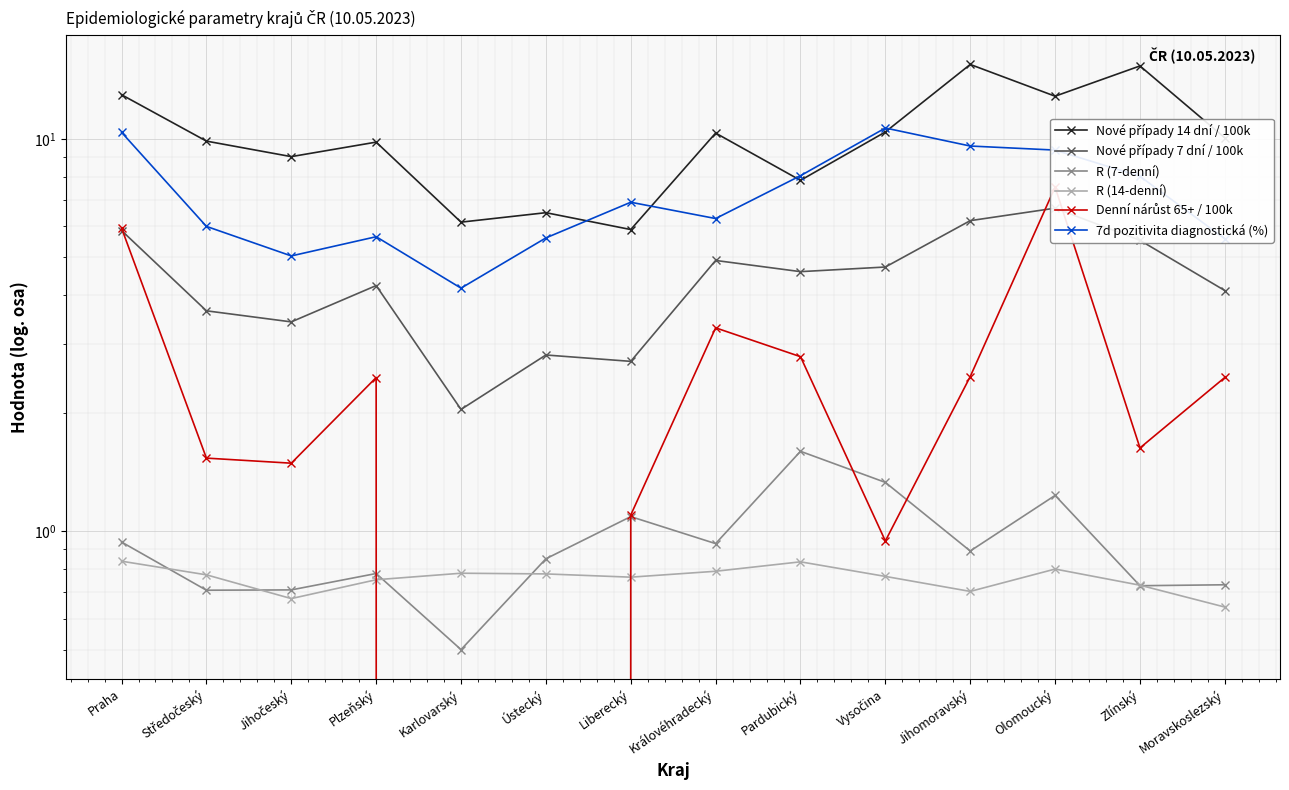

Reading left to right, transcribe all the data shown in this chart.

Nové případy 14 dní / 100k: Praha=13.0	Středočeský=9.9	Jihočeský=9.0	Plzeňský=9.8	Karlovarský=6.1	Ústecký=6.5	Liberecký=5.9	Královéhradecký=10.3	Pardubický=7.8	Vysočina=10.4	Jihomoravský=15.5	Olomoucký=12.8	Zlínský=15.3	Moravskoslezský=10.1
Nové případy 7 dní / 100k: Praha=5.8	Středočeský=3.6	Jihočeský=3.4	Plzeňský=4.2	Karlovarský=2.0	Ústecký=2.8	Liberecký=2.7	Královéhradecký=4.9	Pardubický=4.6	Vysočina=4.7	Jihomoravský=6.2	Olomoucký=6.7	Zlínský=5.5	Moravskoslezský=4.1
R (7-denní): Praha=0.9	Středočeský=0.7	Jihočeský=0.7	Plzeňský=0.8	Karlovarský=0.5	Ústecký=0.9	Liberecký=1.1	Královéhradecký=0.9	Pardubický=1.6	Vysočina=1.3	Jihomoravský=0.9	Olomoucký=1.2	Zlínský=0.7	Moravskoslezský=0.7
R (14-denní): Praha=0.8	Středočeský=0.8	Jihočeský=0.7	Plzeňský=0.8	Karlovarský=0.8	Ústecký=0.8	Liberecký=0.8	Královéhradecký=0.8	Pardubický=0.8	Vysočina=0.8	Jihomoravský=0.7	Olomoucký=0.8	Zlínský=0.7	Moravskoslezský=0.6
Denní nárůst 65+ / 100k: Praha=5.9	Středočeský=1.5	Jihočeský=1.5	Plzeňský=2.5	Karlovarský=0.0	Ústecký=0.0	Liberecký=1.1	Královéhradecký=3.3	Pardubický=2.8	Vysočina=0.9	Jihomoravský=2.5	Olomoucký=7.5	Zlínský=1.6	Moravskoslezský=2.5
7d pozitivita diagnostická (%): Praha=10.4	Středočeský=6.0	Jihočeský=5.0	Plzeňský=5.6	Karlovarský=4.2	Ústecký=5.6	Liberecký=6.9	Královéhradecký=6.3	Pardubický=8.1	Vysočina=10.7	Jihomoravský=9.6	Olomoucký=9.4	Zlínský=8.0	Moravskoslezský=5.6